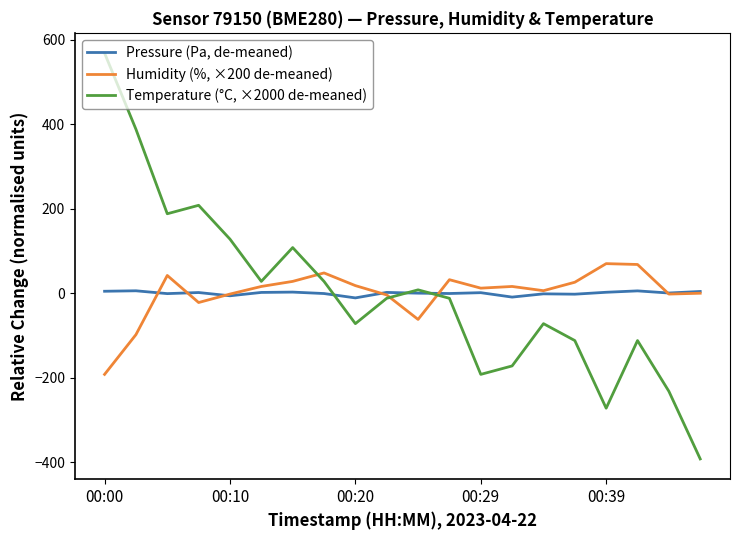

Rank the series by their maximum value, from highest to lowest.

Temperature (°C, ×2000 de-meaned), Humidity (%, ×200 de-meaned), Pressure (Pa, de-meaned)